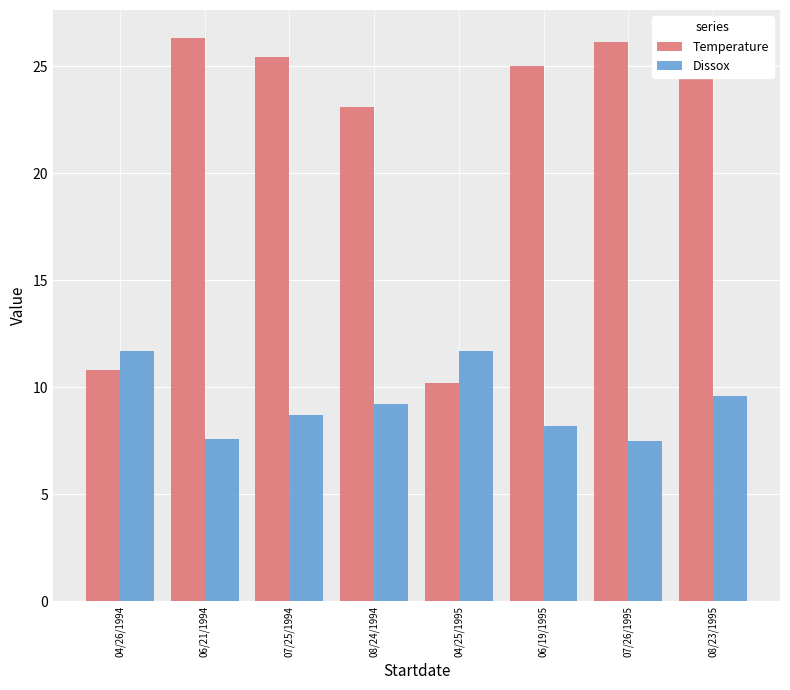

What is the sum of the Dissox values at 07/25/1994 and 04/26/1994?

20.4